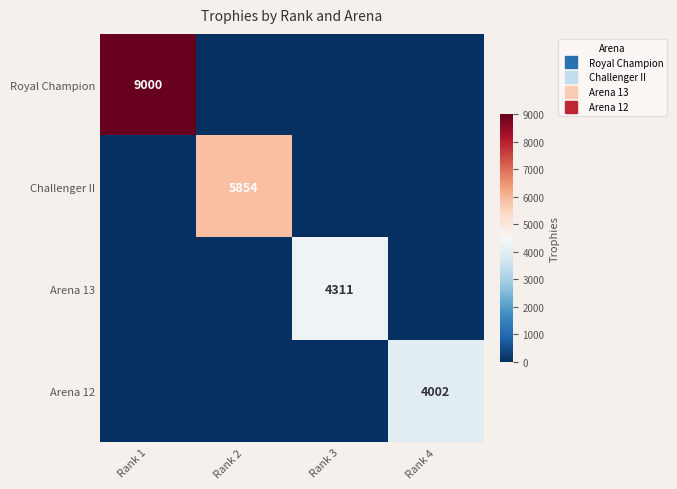

What is the total value across all series at Rank 3?

4311